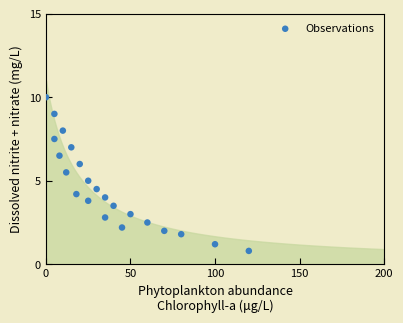

What is the range of Y values (max minus min)?

9.2